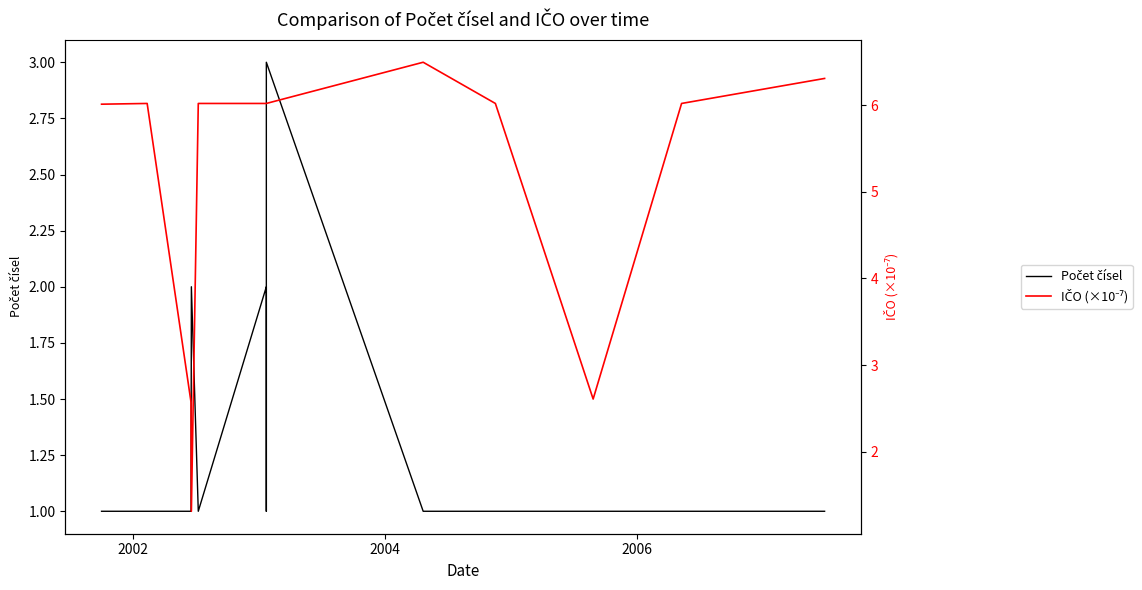

True or false: Počet čísel and IČO (×10⁻⁷) intersect in this chart.

True